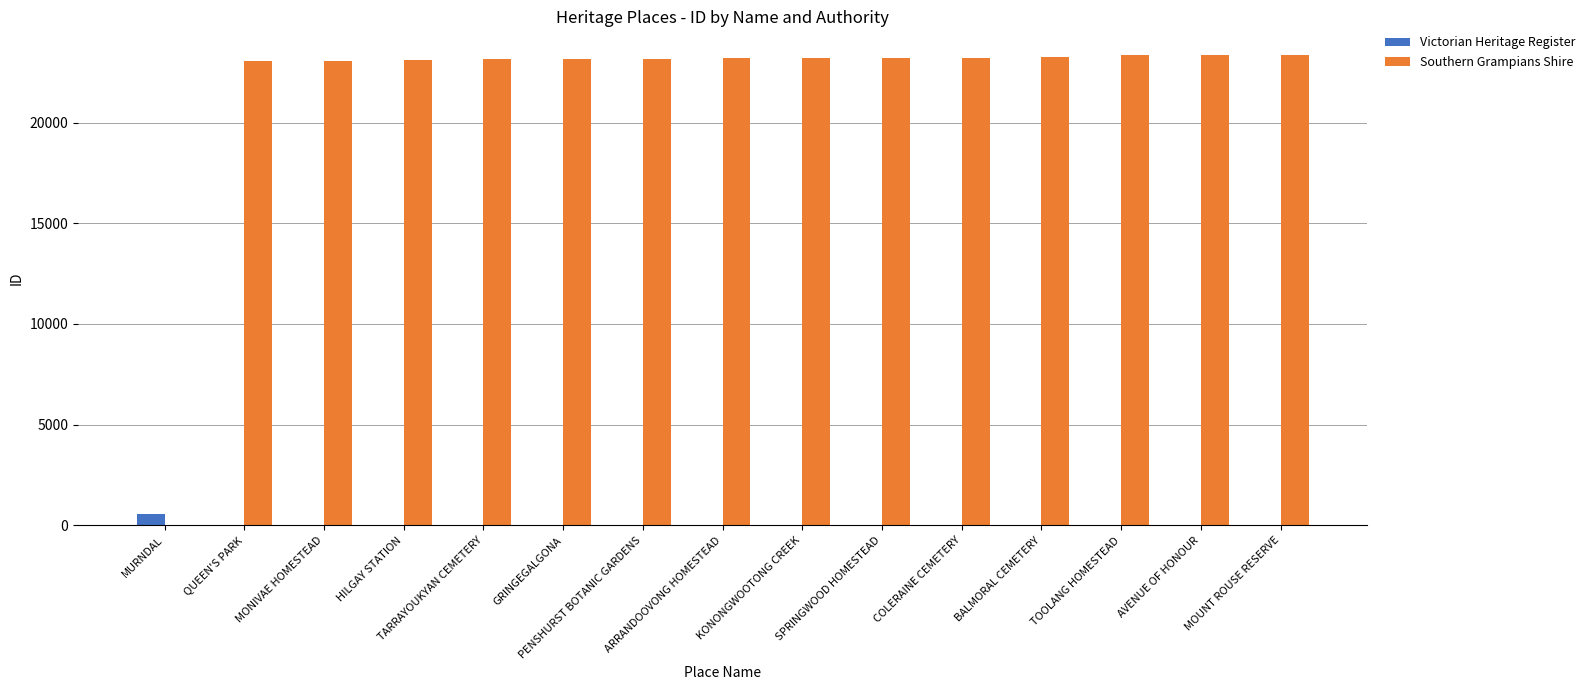

Which series has the largest total across all categories?

Southern Grampians Shire